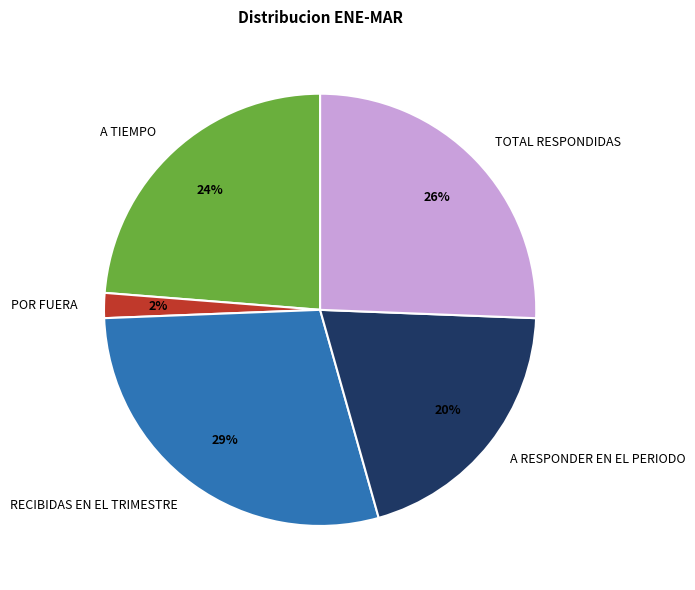

Between POR FUERA and A RESPONDER EN EL PERIODO, which is larger?

A RESPONDER EN EL PERIODO